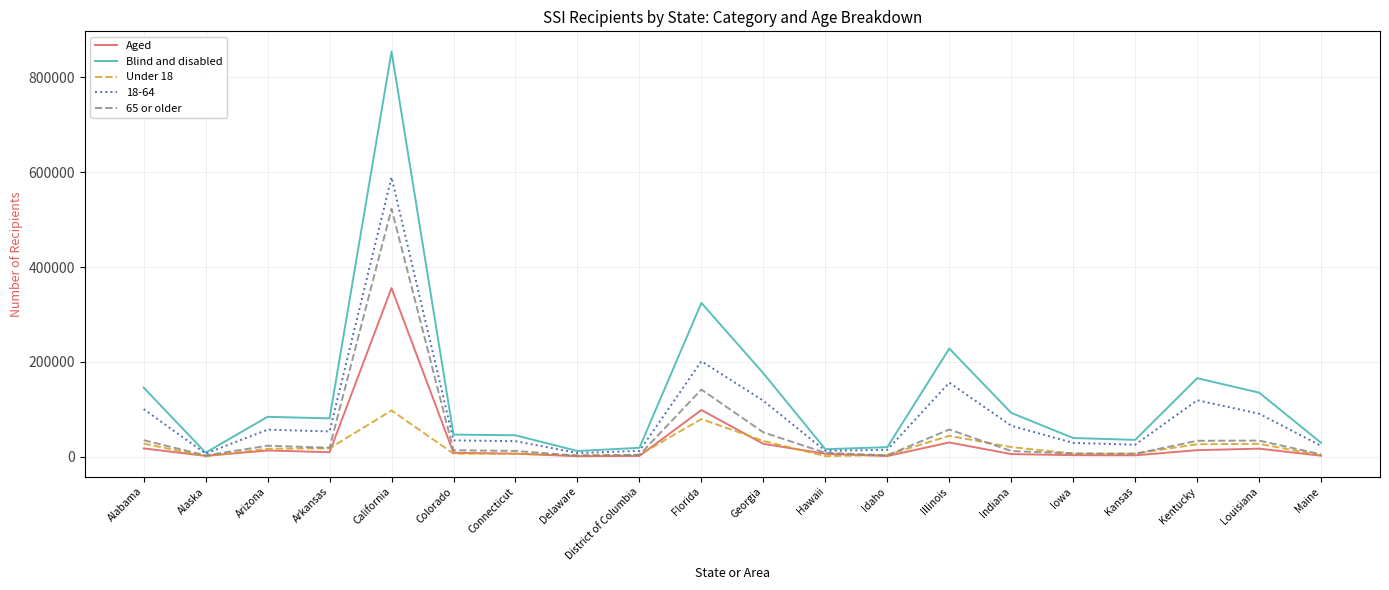

Which label corresponds to the largest value in the chart?

California